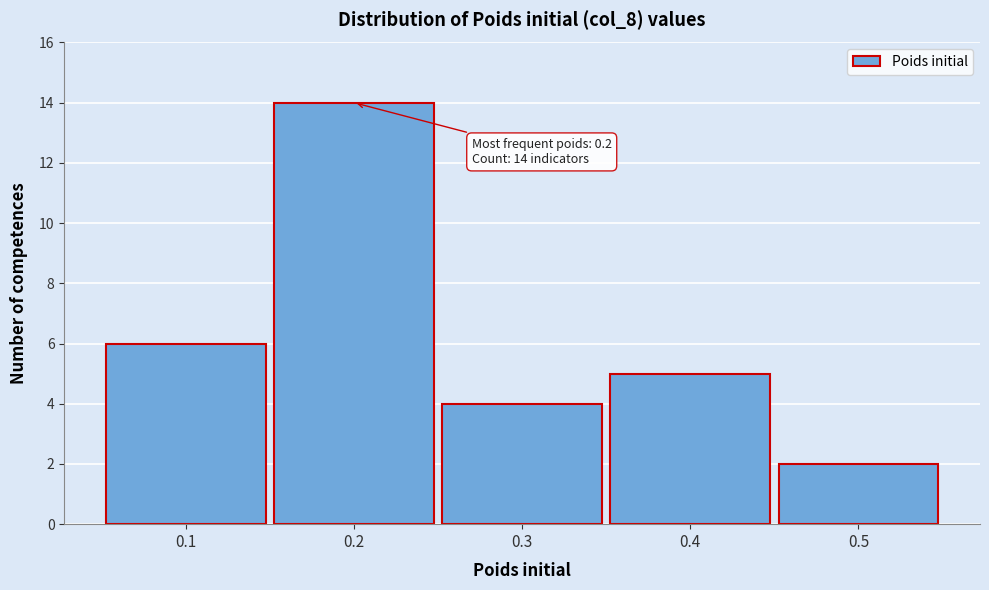

Over which range of the x-axis is the bar tallest?

0.15 to 0.25